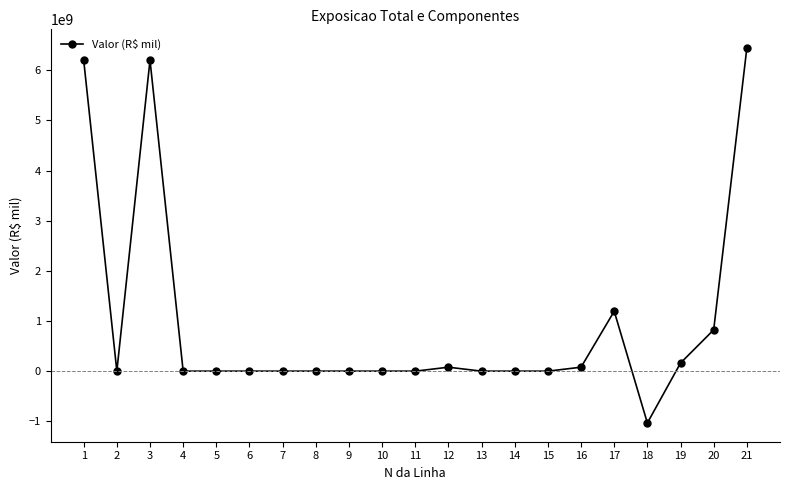

What is the greatest value displayed?

6444320948.1